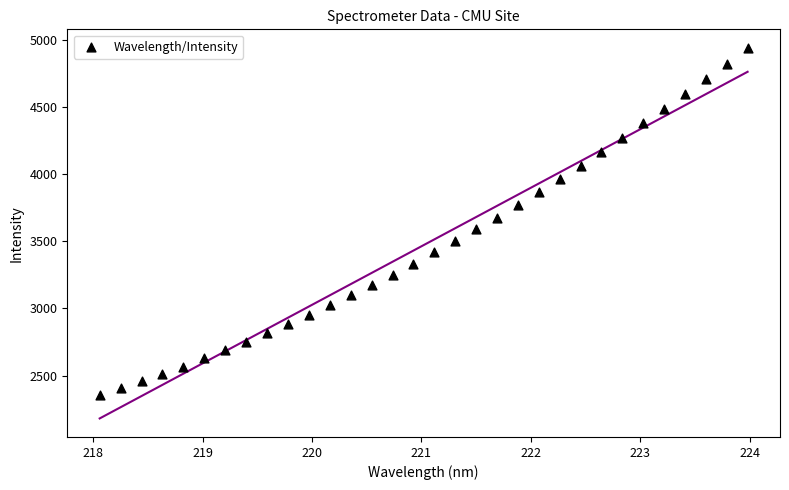

What is the range of X values (max minus min)?

5.9